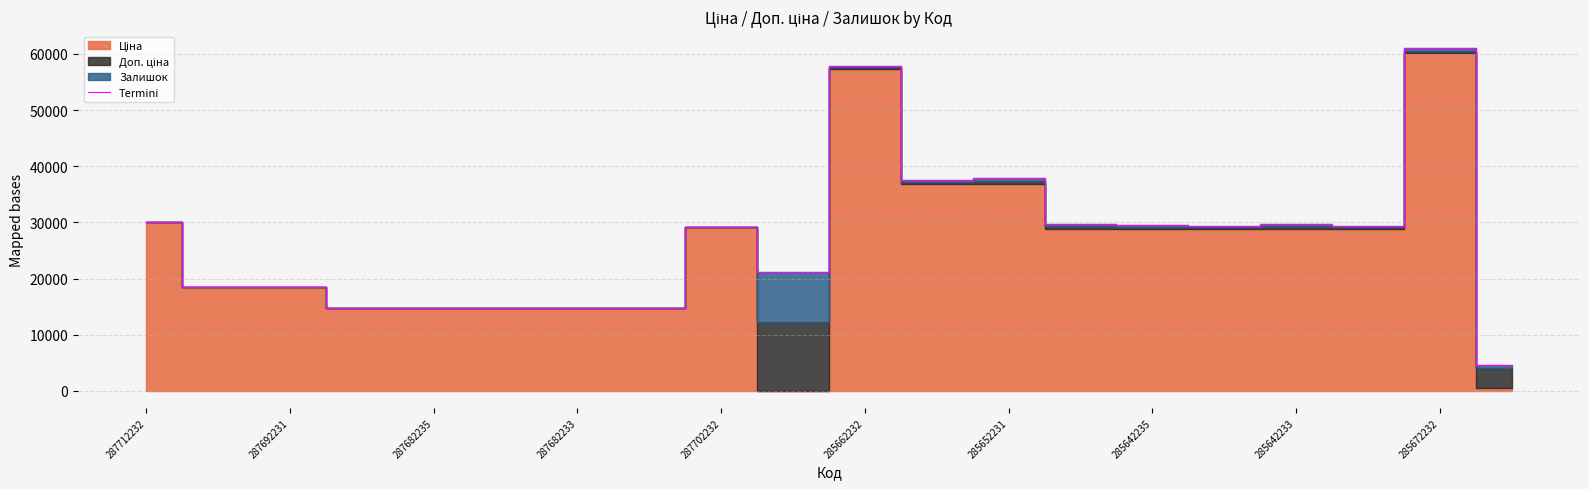

The value of Termini at 287692231 is 6417.0. True or false?

False